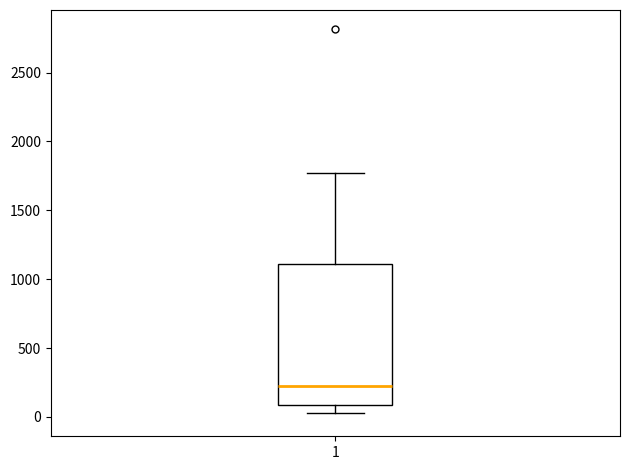

Where does the lower whisker of the box at x = 1 end on the y-axis? The values are not printed on the chart, so give them approximately, as read against the axis.

50